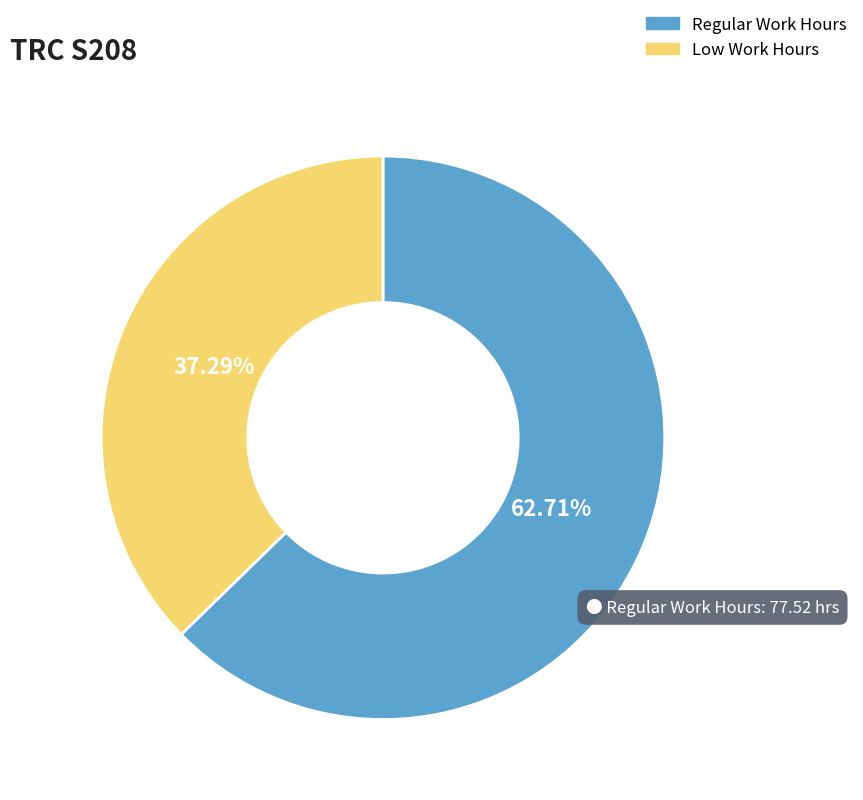

Count the number of slices in the pie.

2